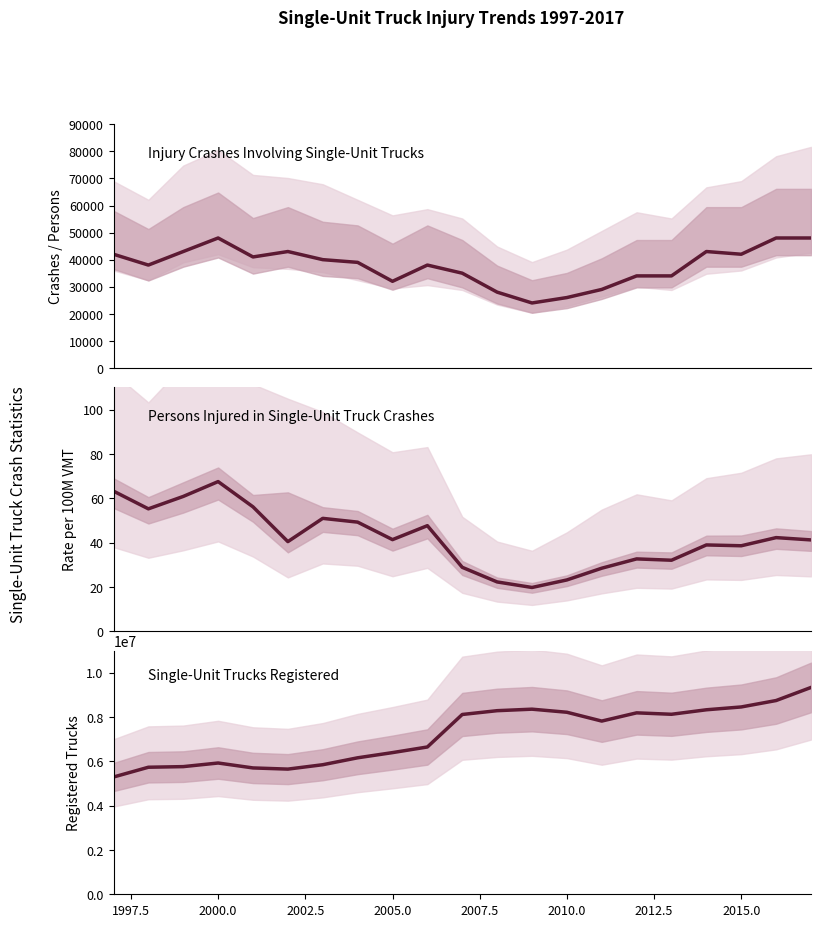

What is the smallest value displayed?

19.7